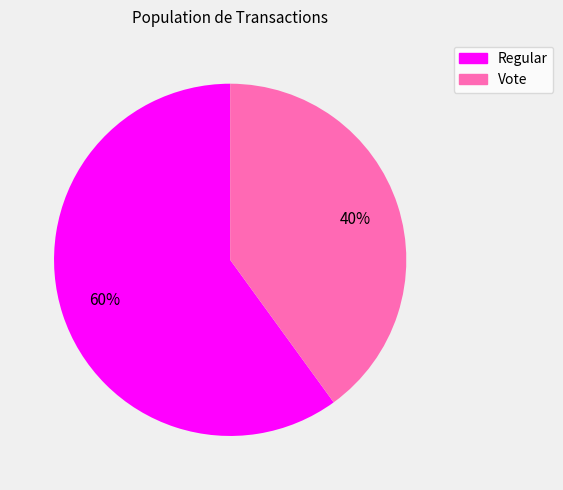

Count the number of slices in the pie.

2